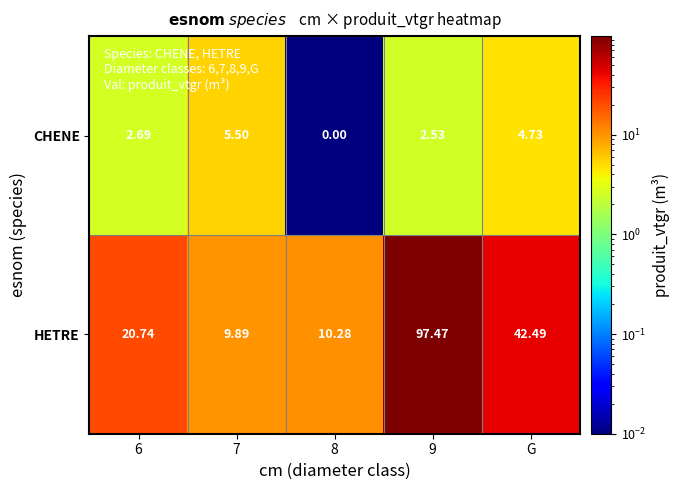

What is the total value across all series at G?

47.2